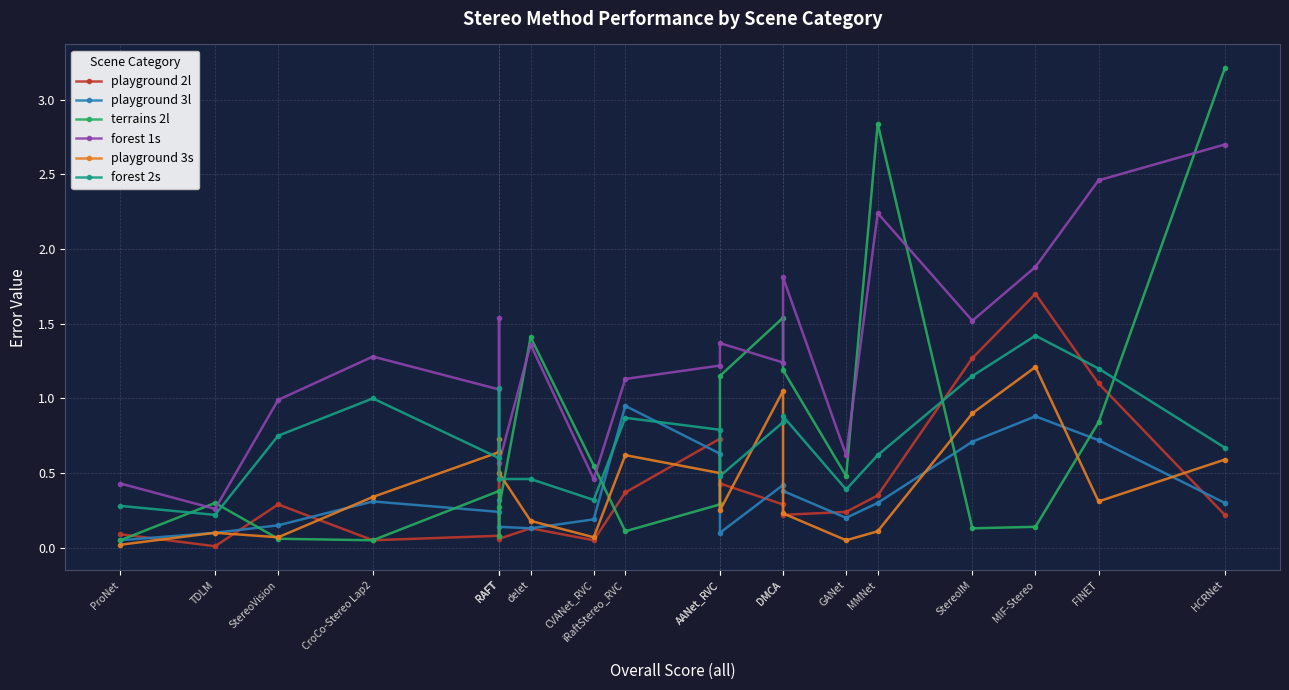

Where is the first local maximum for playground 3l?

CroCo-Stereo Lap2